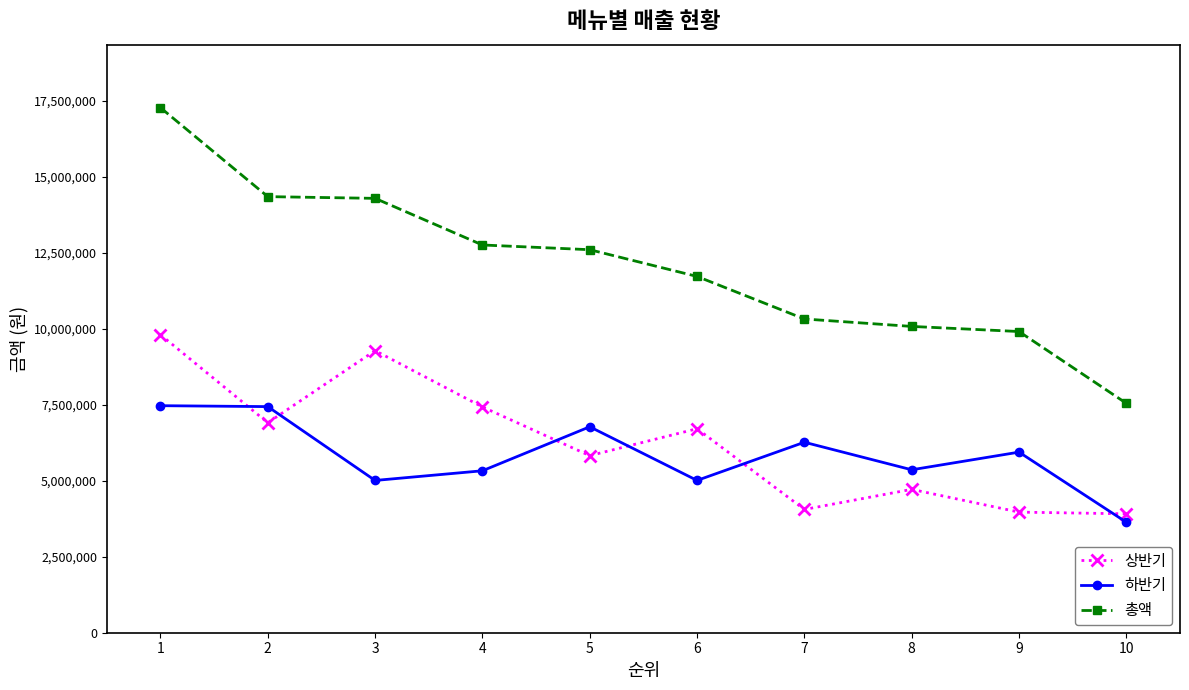

True or false: 총액 and 상반기 cross at least once.

False